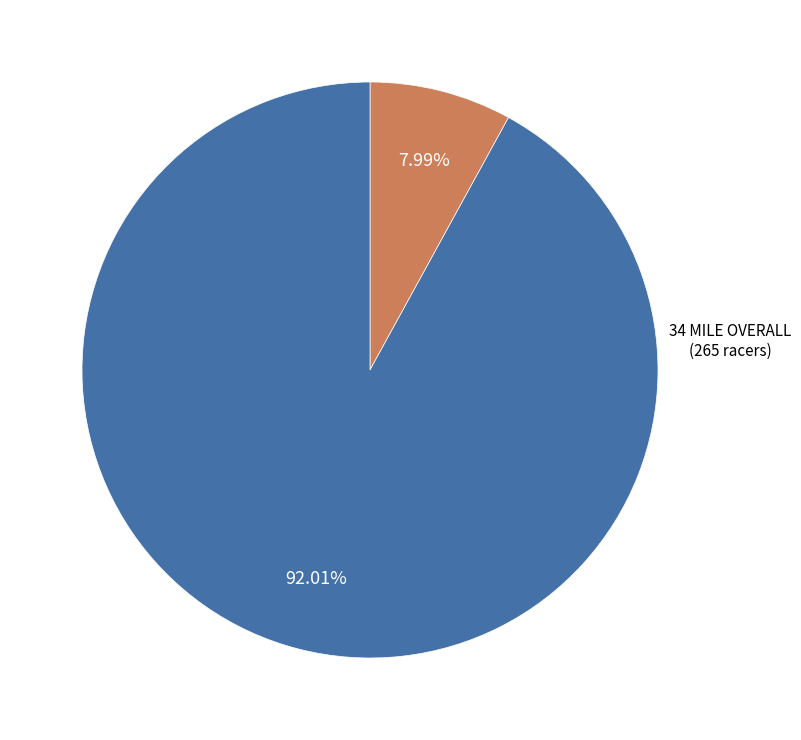

Does any single category account for the majority?

Yes